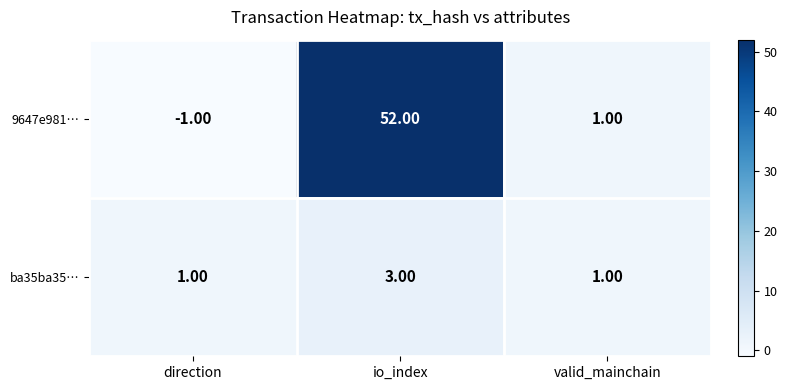

At which label does 9647e981… reach its peak?

io_index